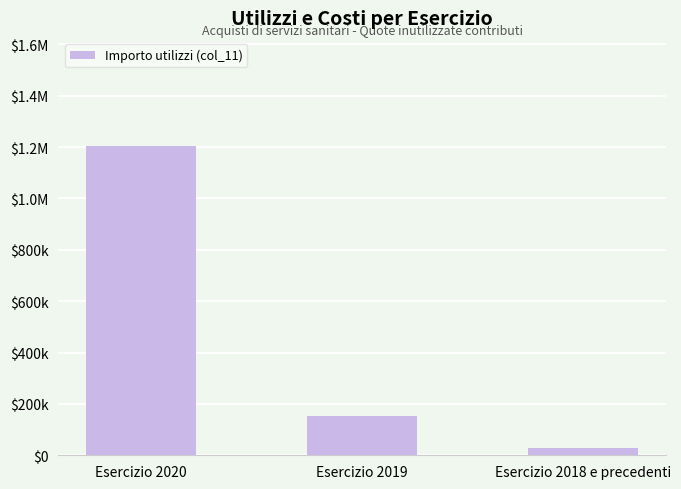

What is the label of the 2nd bar from the left?

Esercizio 2019